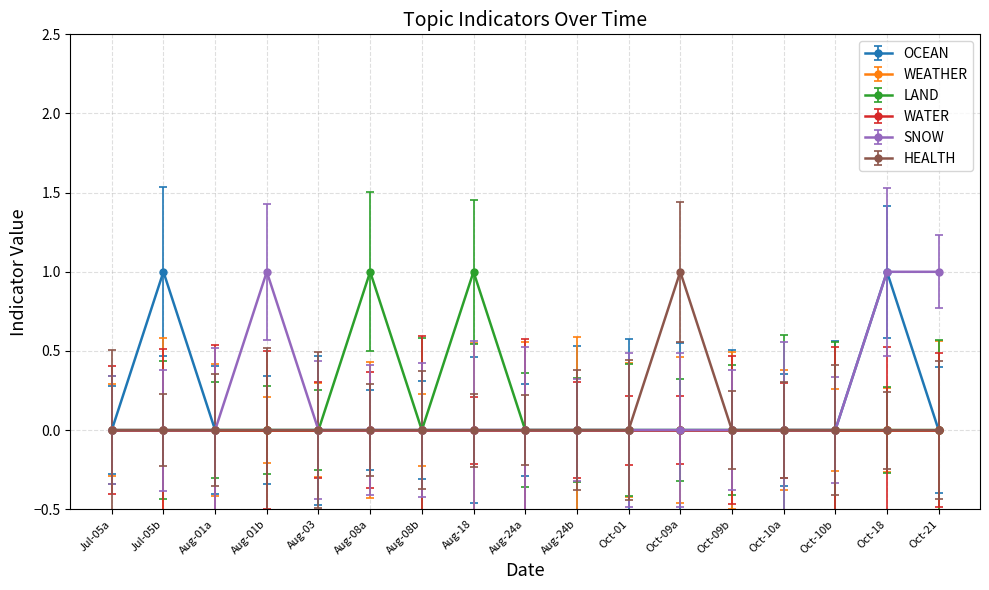

How many interior local valleys does the LAND series have?

1